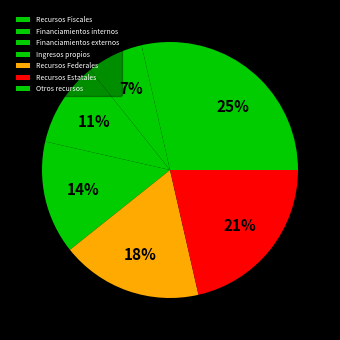

How many segments does this pie chart have?

7